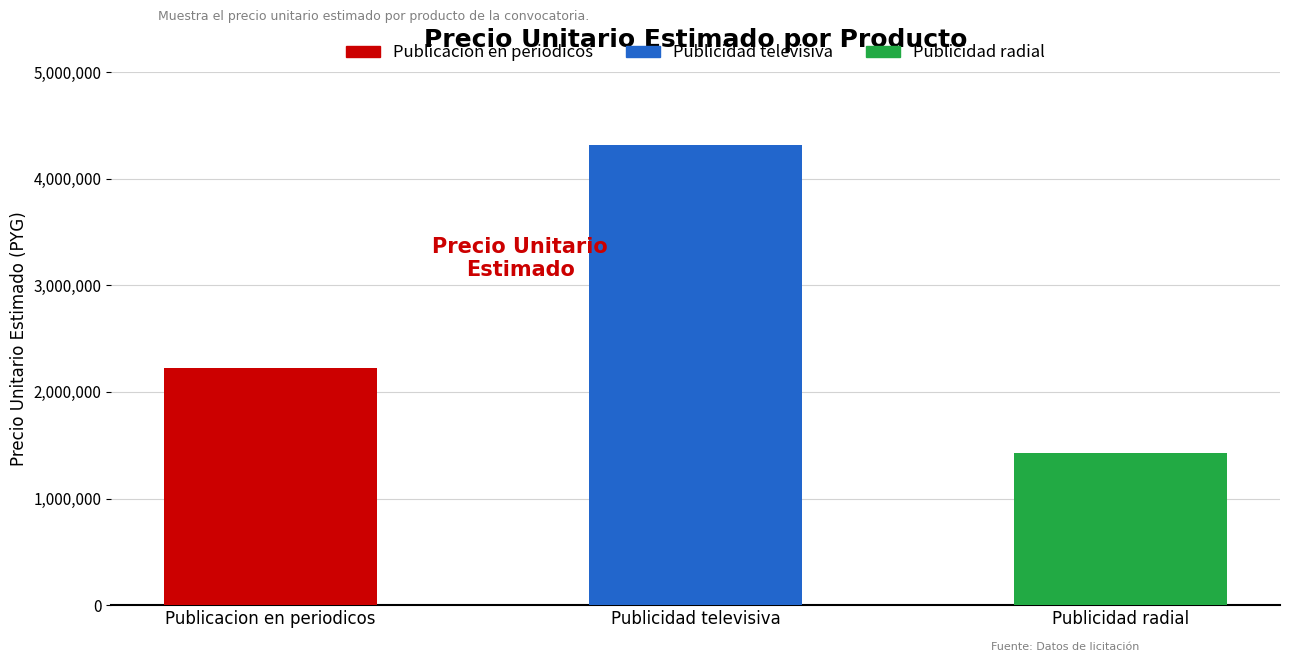

What is the sum of all values?

7971648